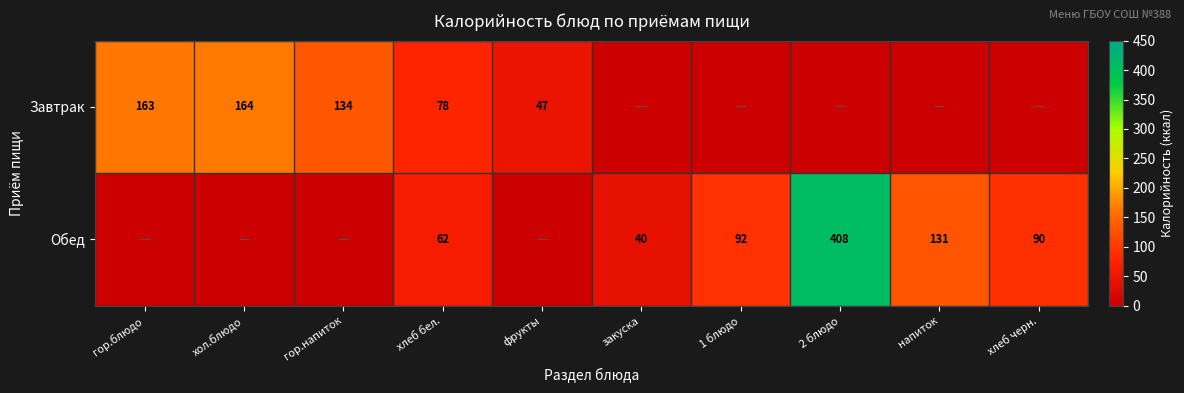

True or false: Обед has a value of 408 at 2 блюдо.

True